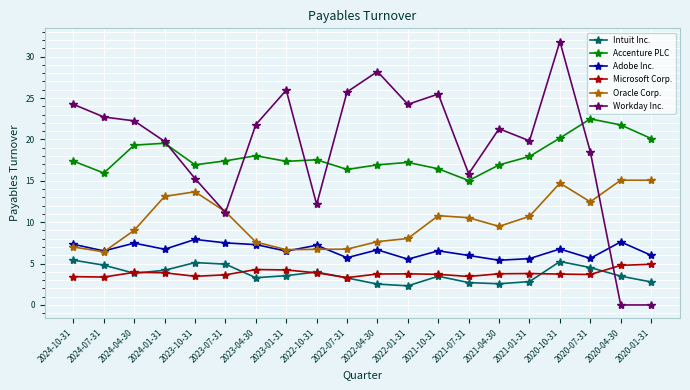

Is the value of Intuit Inc. at 2023-07-31 greater than the value of Oracle Corp. at 2021-01-31?

No